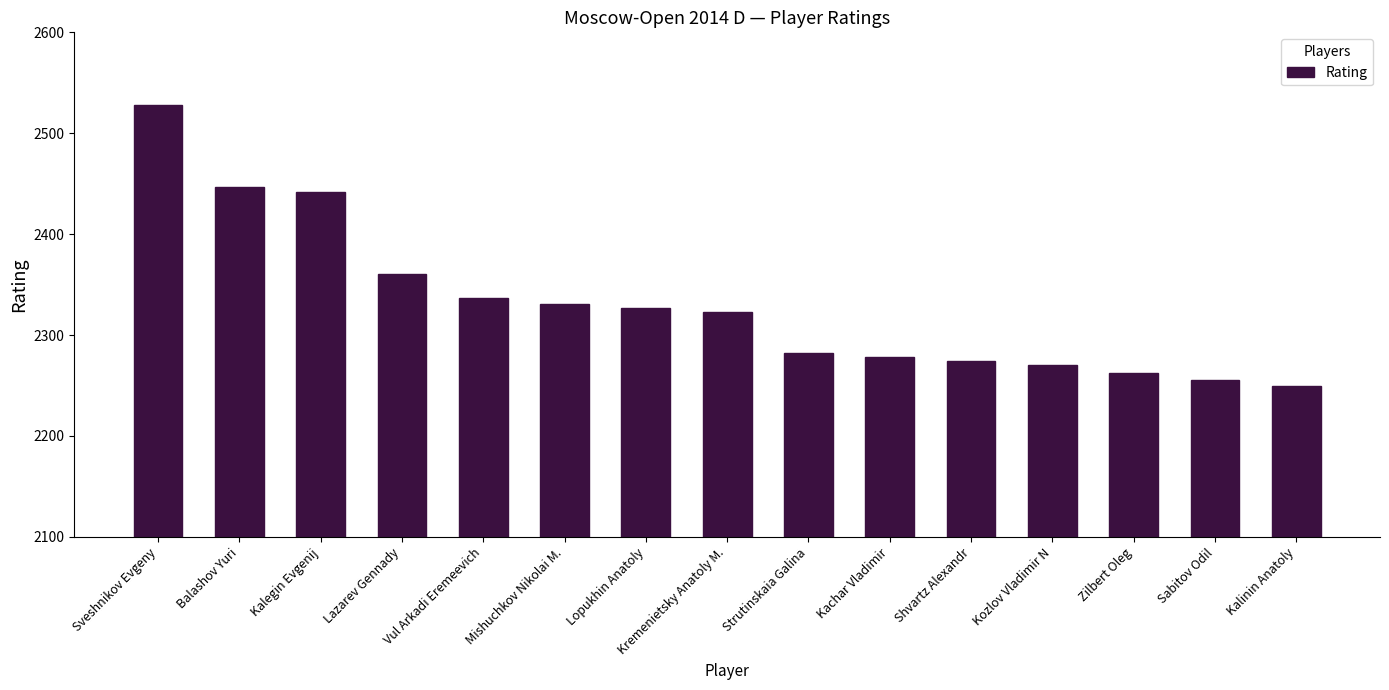

What is the value of the 7th bar from the left?

2327